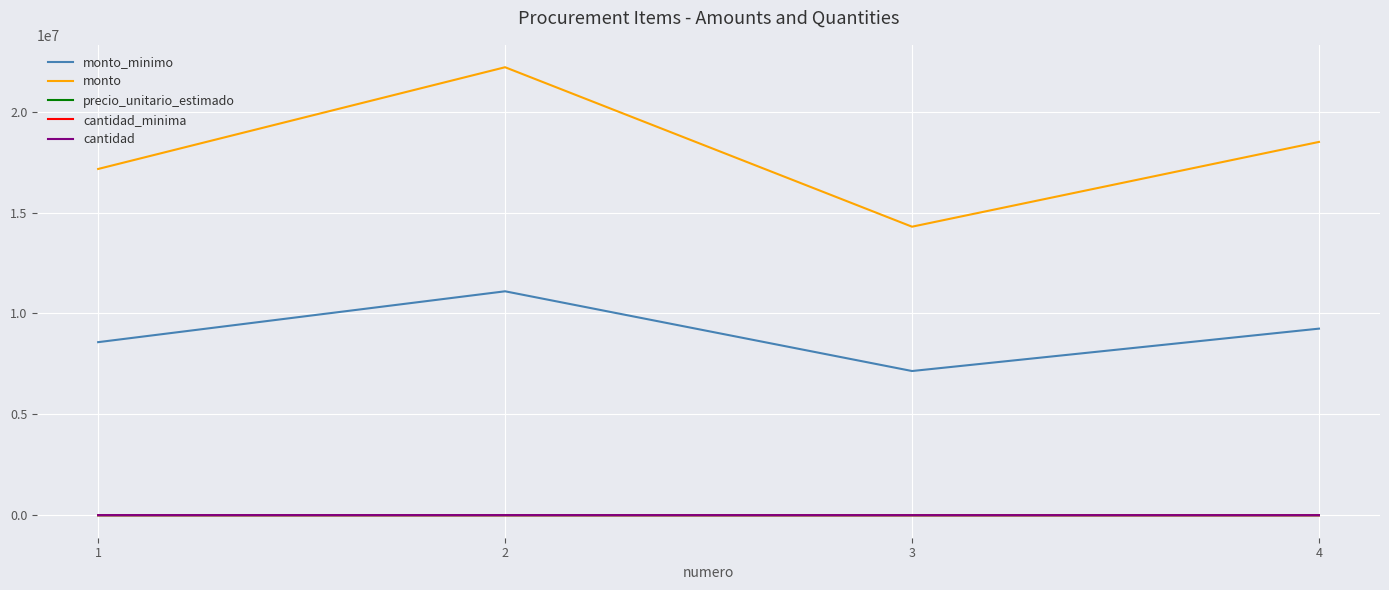

The value of monto_minimo at 2 is 15559361. True or false?

False